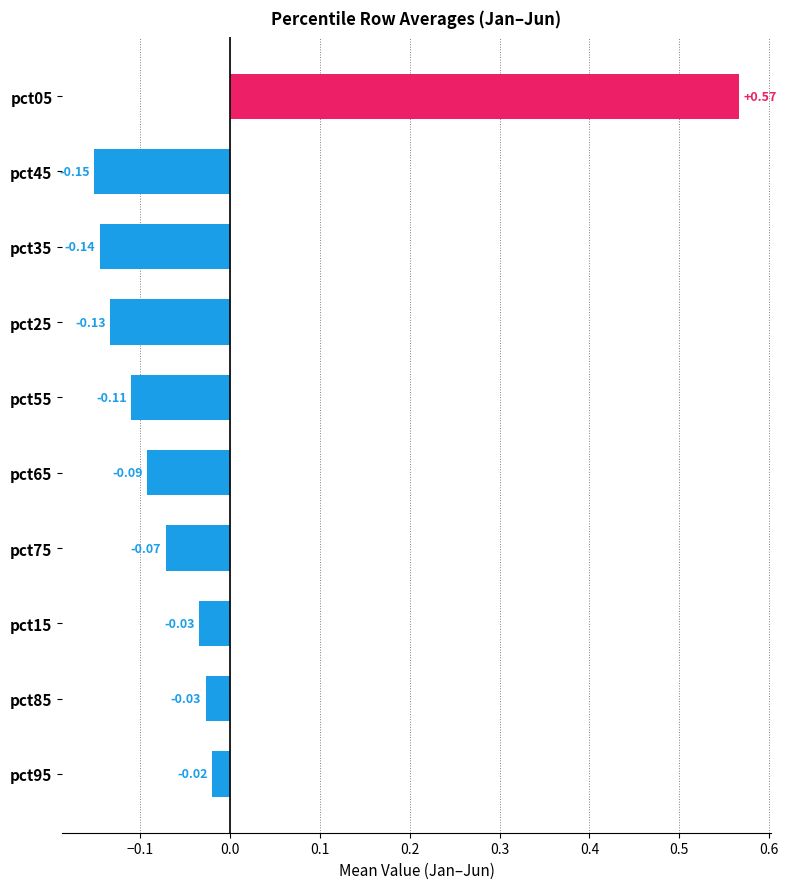

Which category has the lowest value across all series?

pct45